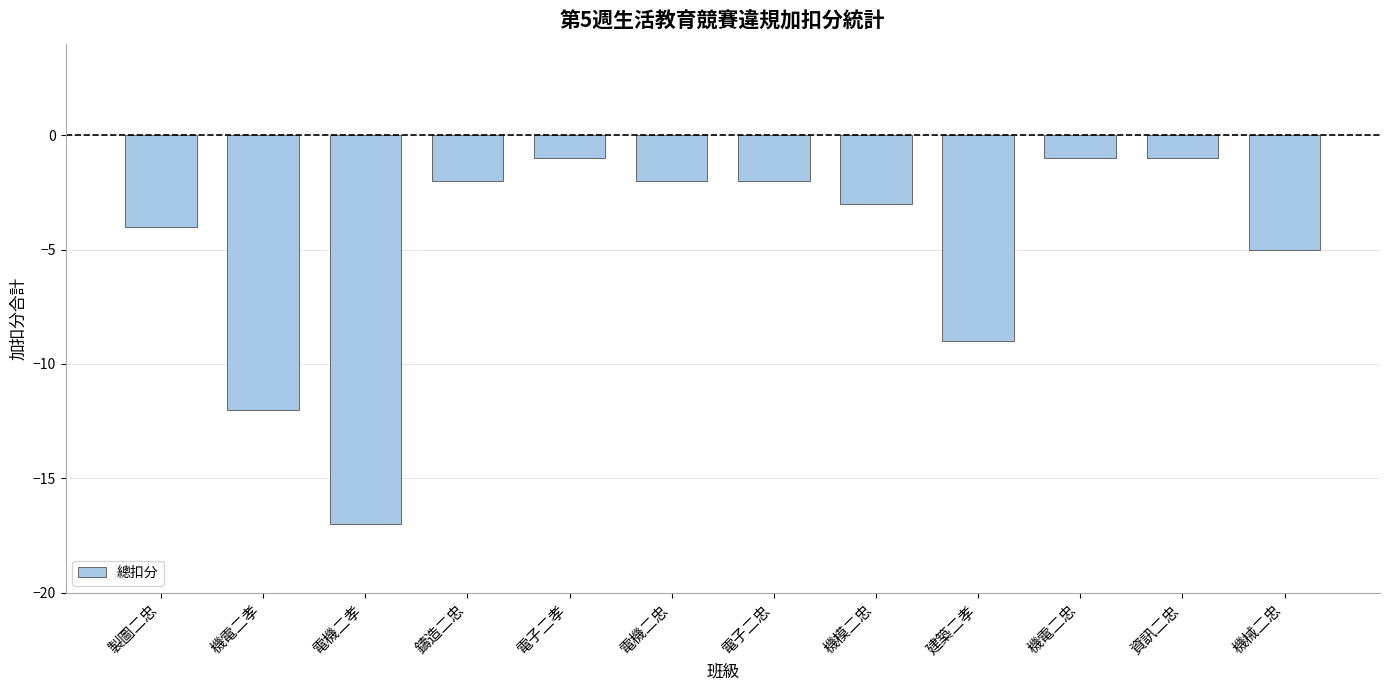

What is the change in value from 電子二忠 to 機電二忠?

+1